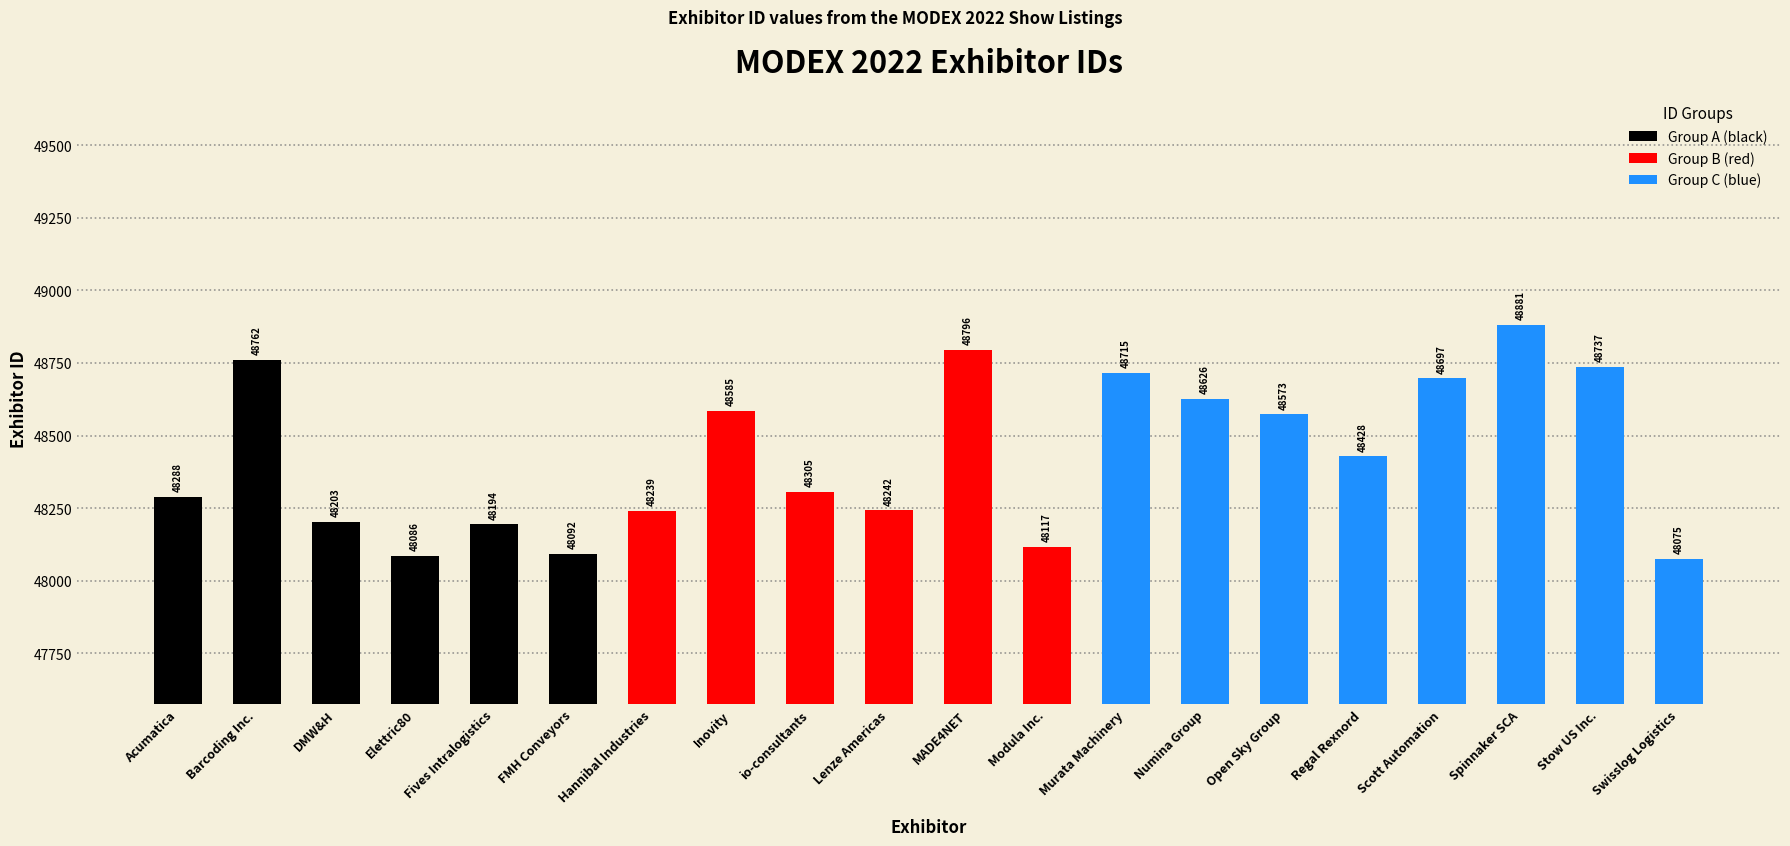

What value does the data have at Murata Machinery, to the nearest 100?

48700